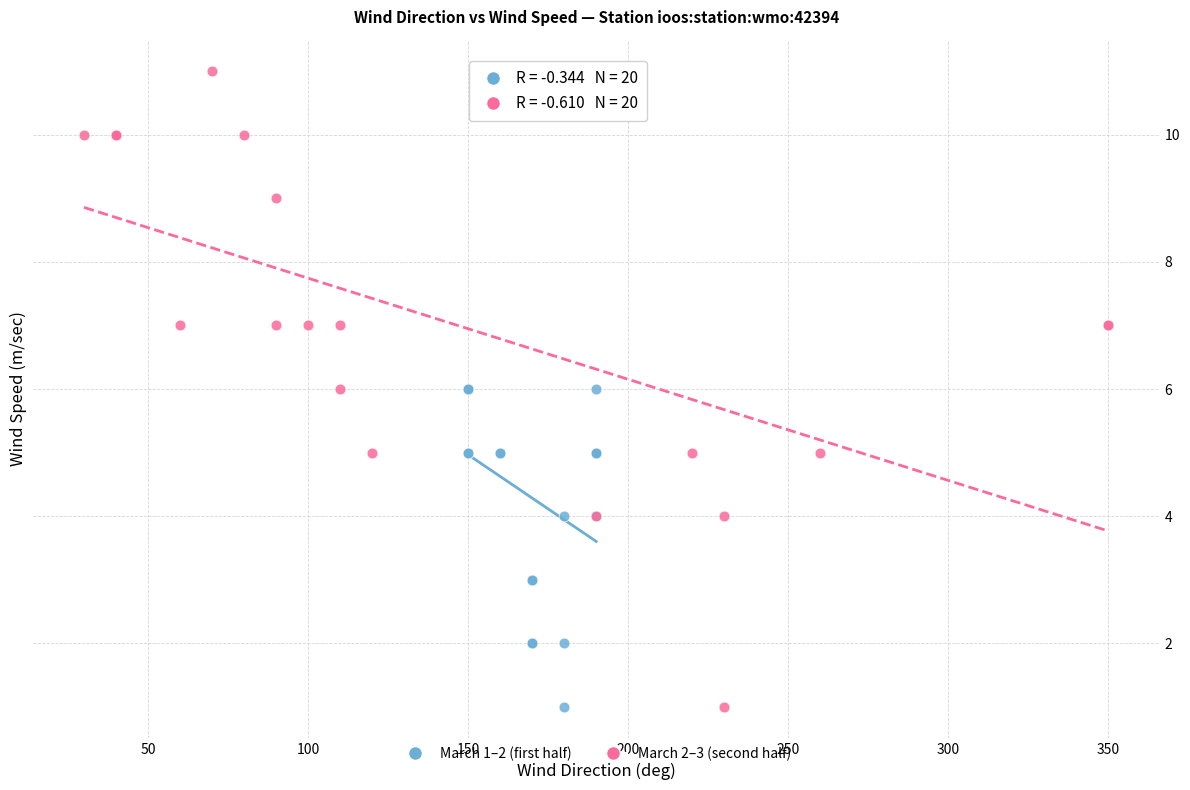

Which series reaches the maximum Y coordinate?

March 2–3 (second half)